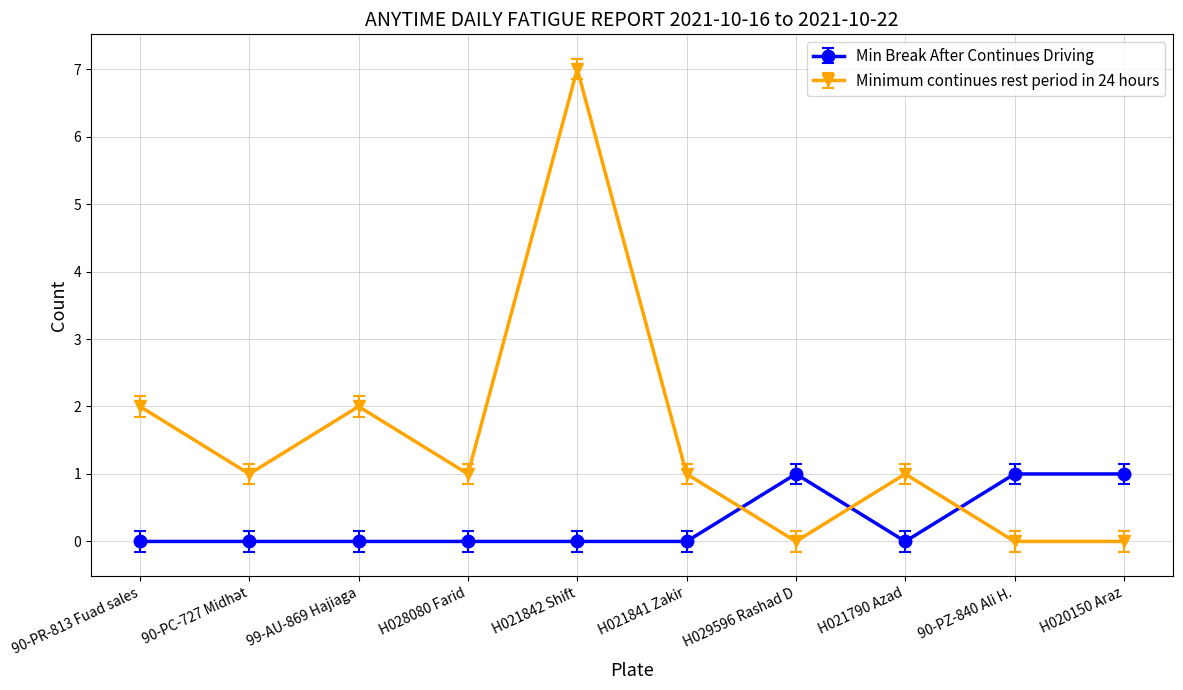

Which series has the largest range (max minus min)?

Minimum continues rest period in 24 hours